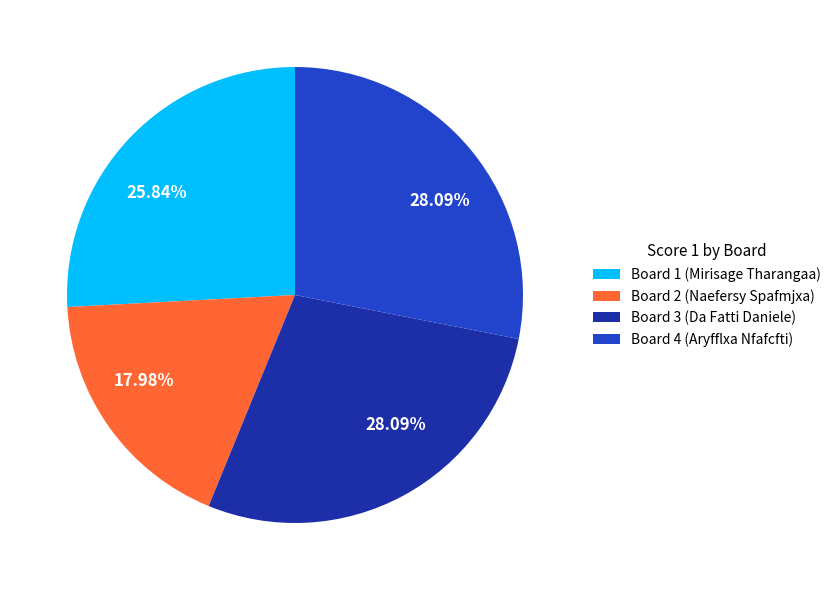

What is the ratio of the value at Board 3 (Da Fatti Daniele) to the value at Board 4 (Aryfflxa Nfafcfti)?

1.0